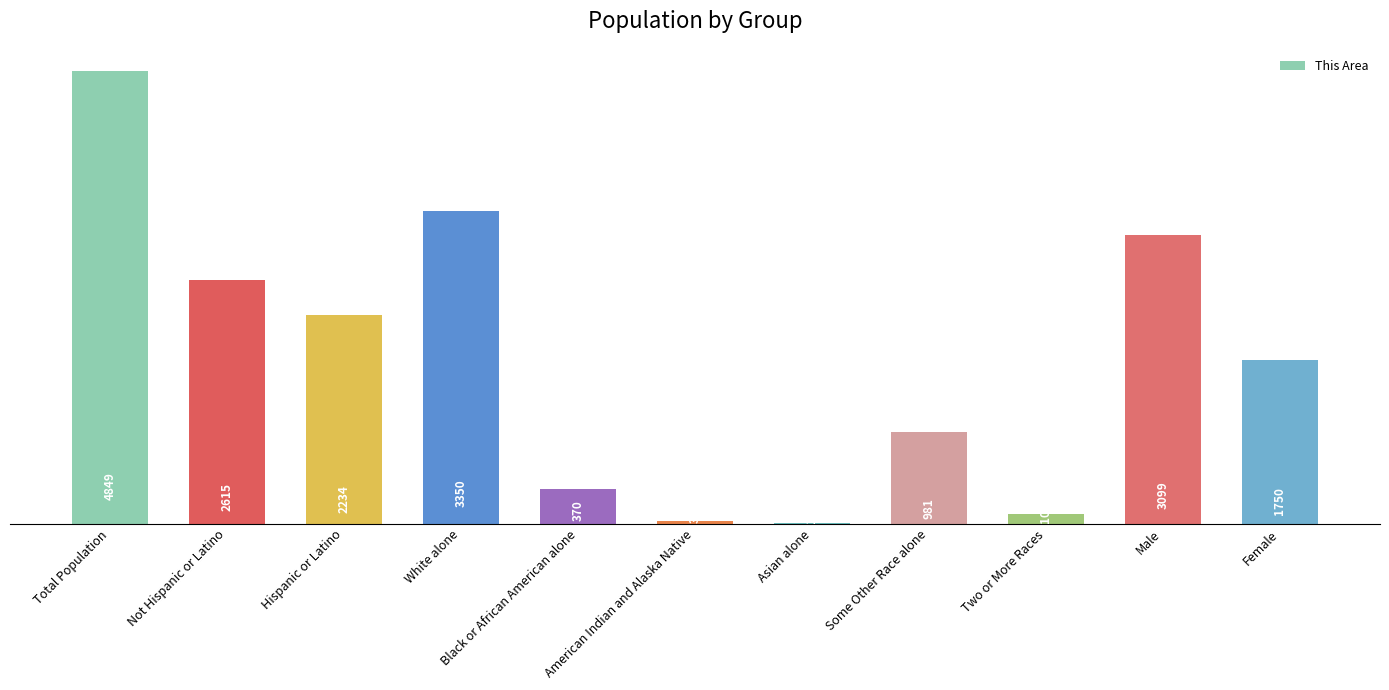

What is the sum of all values?

19394